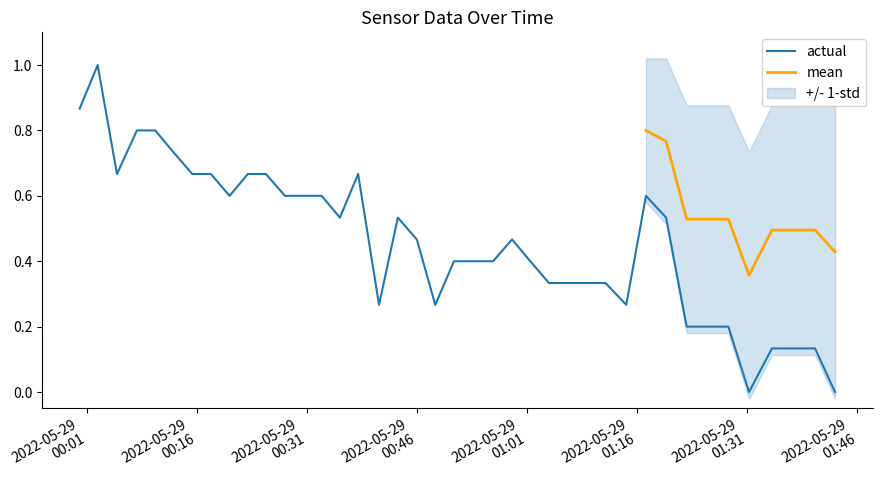

Is this an area chart (filled region under the line)?

No